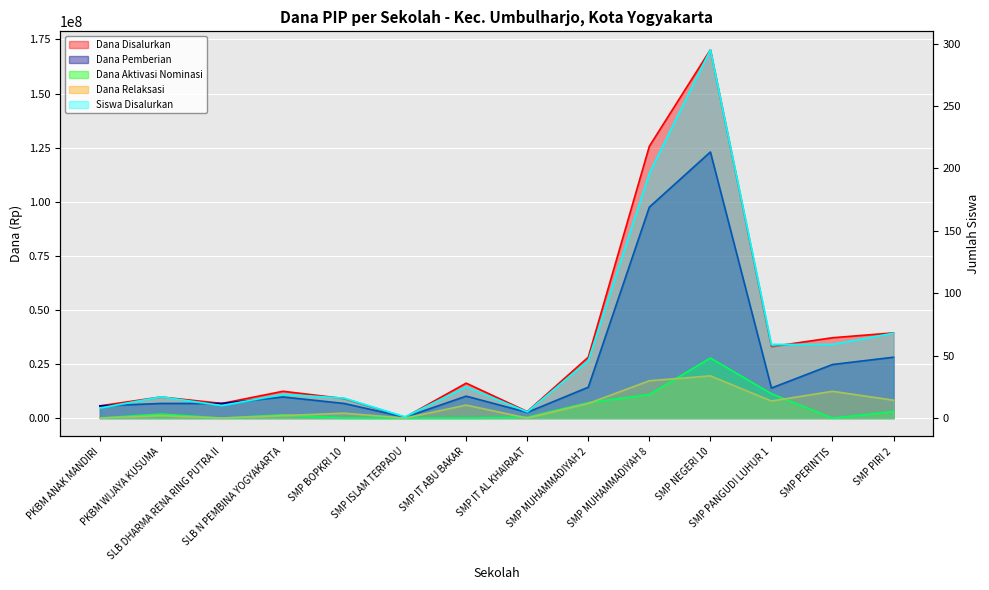

The Dana Disalurkan series shows 21631583 at SLB N PEMBINA YOGYAKARTA. True or false?

False